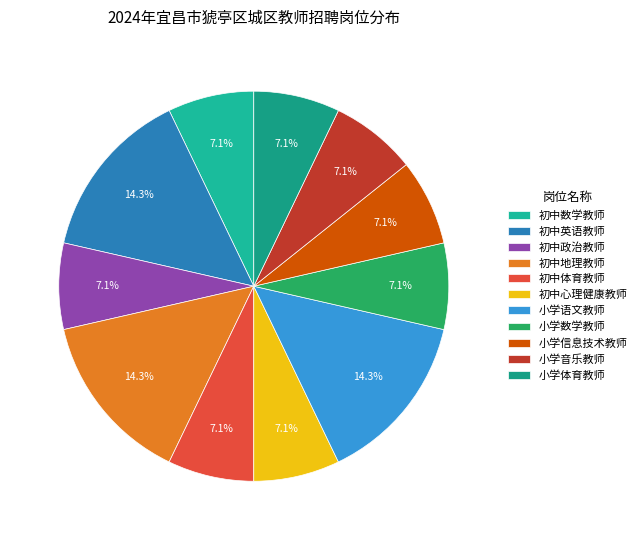

Between 初中数学教师 and 小学体育教师, which is larger?

初中数学教师